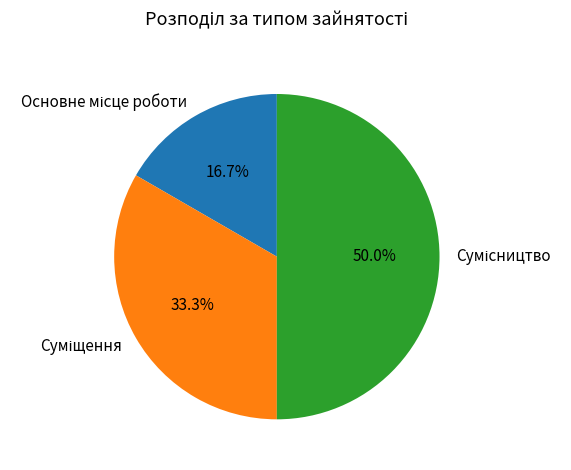

How many segments does this pie chart have?

3